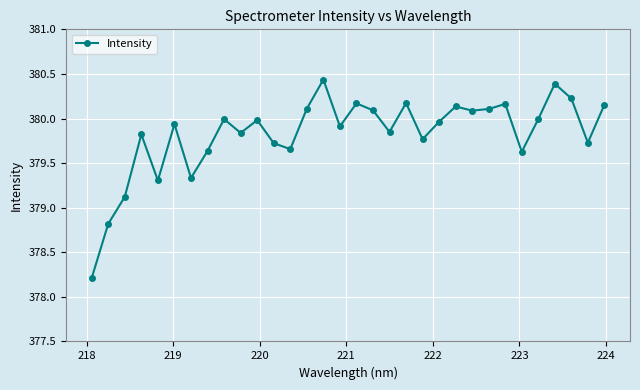

What is the sum of all values?

12154.5